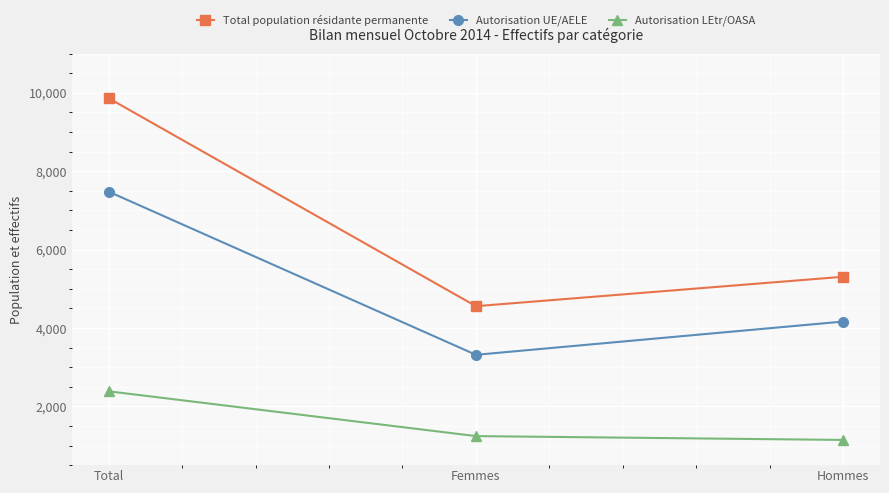

Is it true that Total population résidante permanente equals 5307 at Hommes?

True